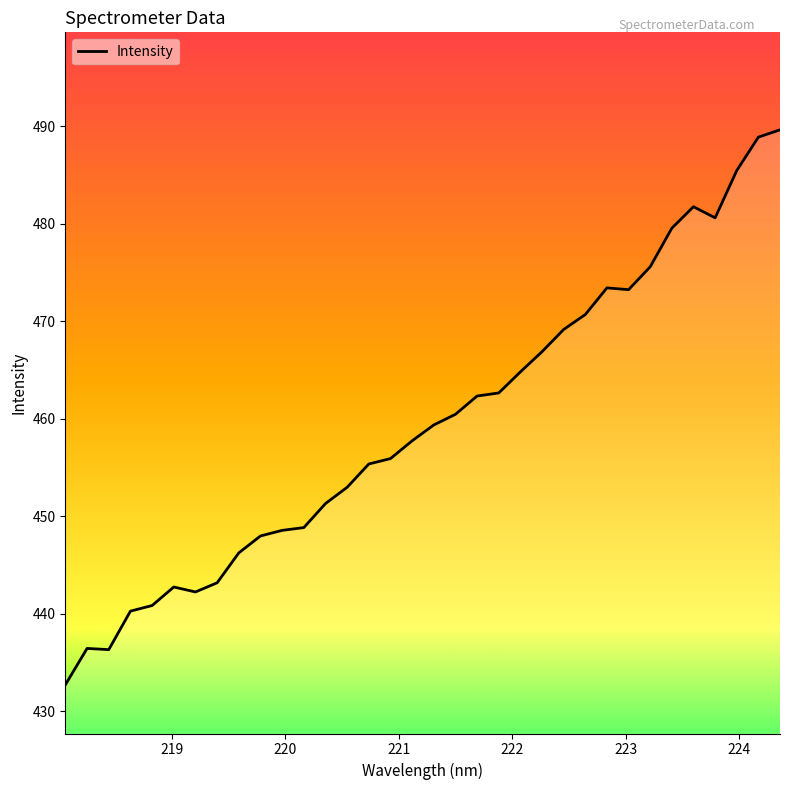

What is the average value?

459.5